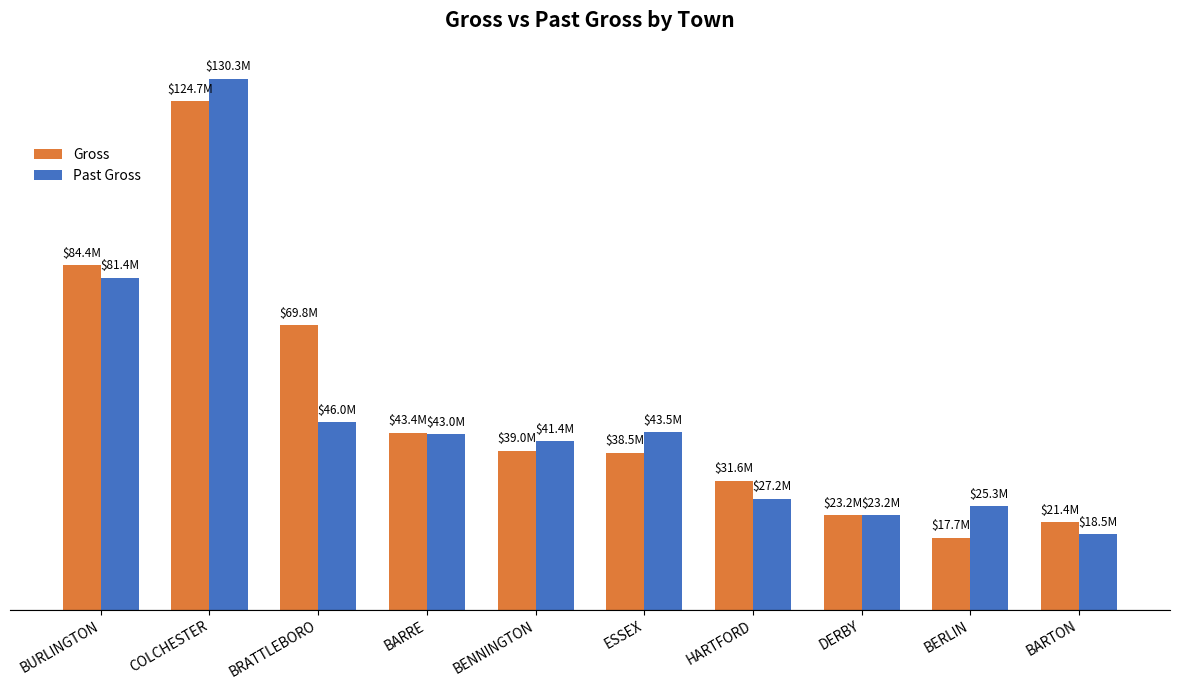

What is the label of the 6th bar from the right?

BENNINGTON